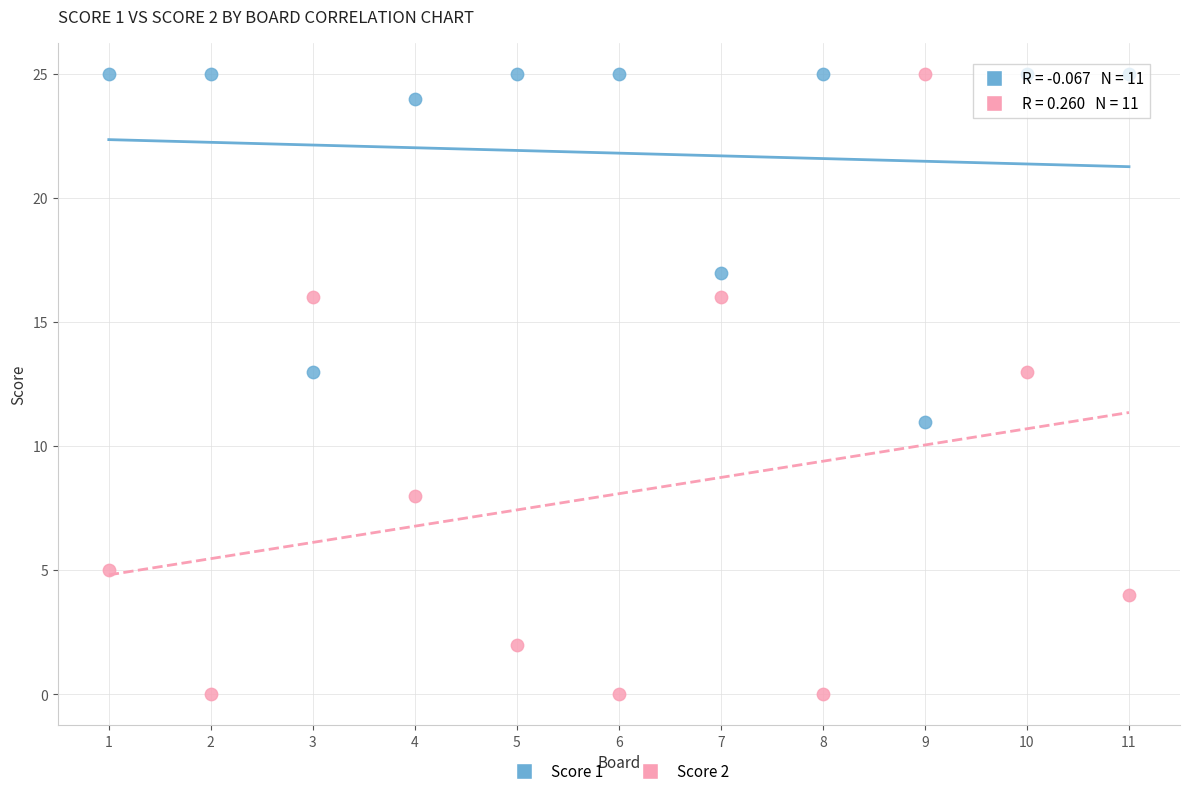

Which series contains the lowest Y value?

Score 2